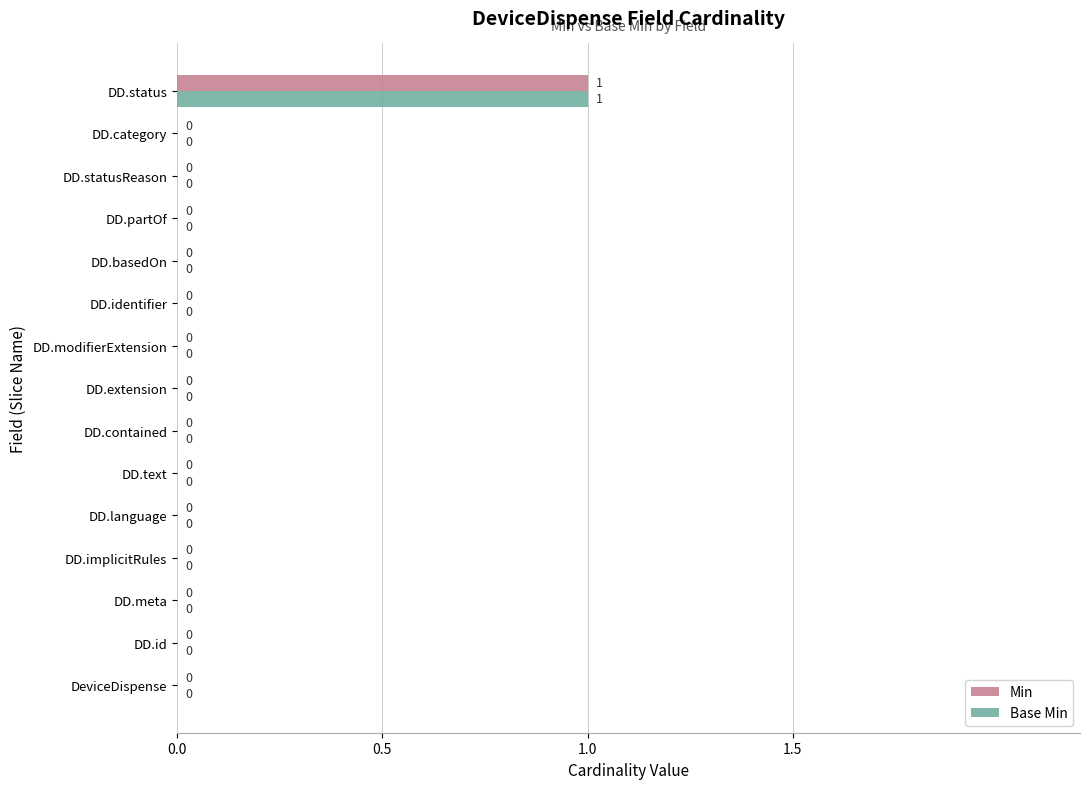

At which category is the sum across all series the highest?

DD.status